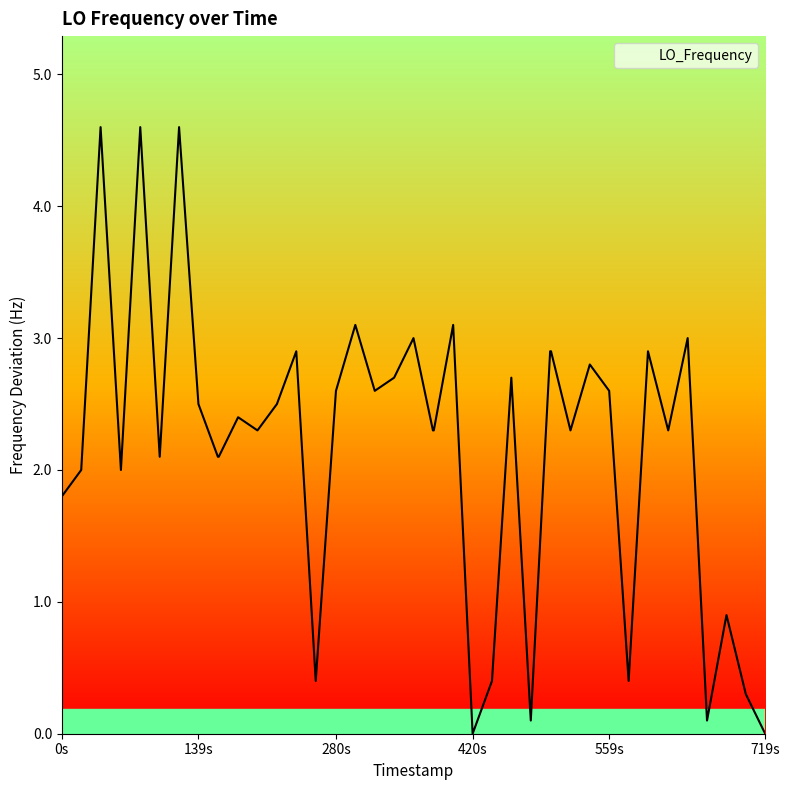

What is the maximum value shown in the chart?

4.6